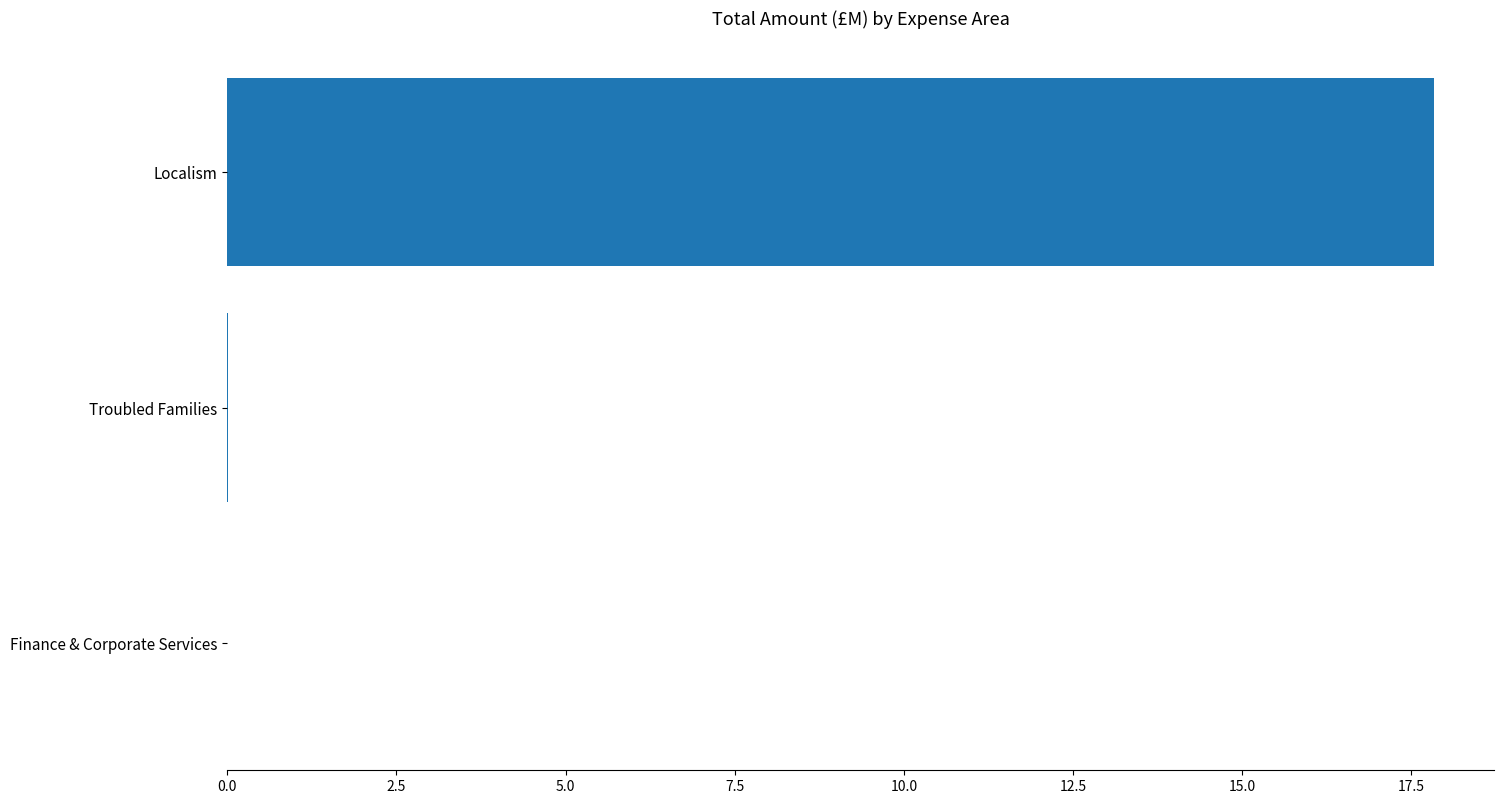

Between Localism and Troubled Families, which is larger?

Localism